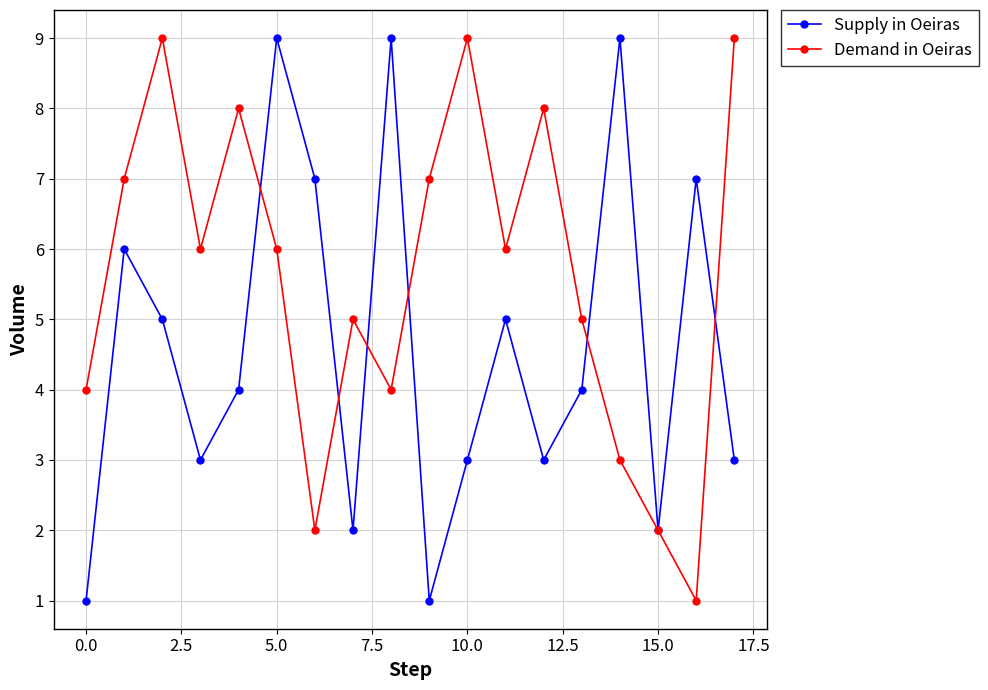

What is the smallest value displayed?

1